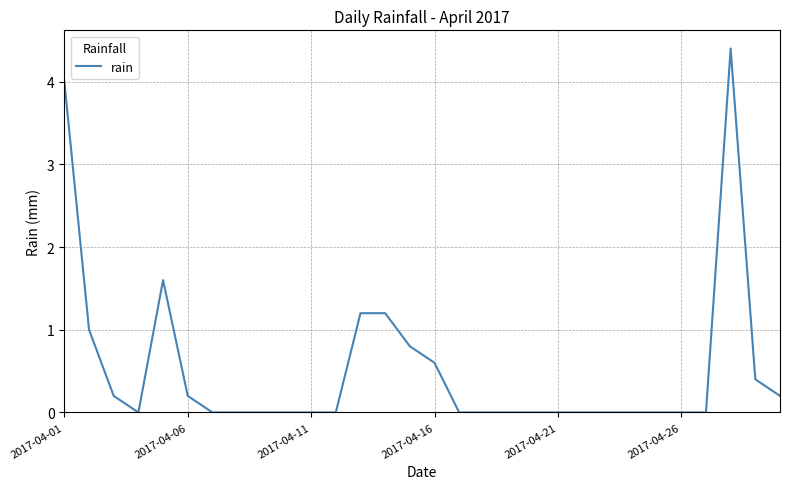

Count the number of data series in this chart.

1